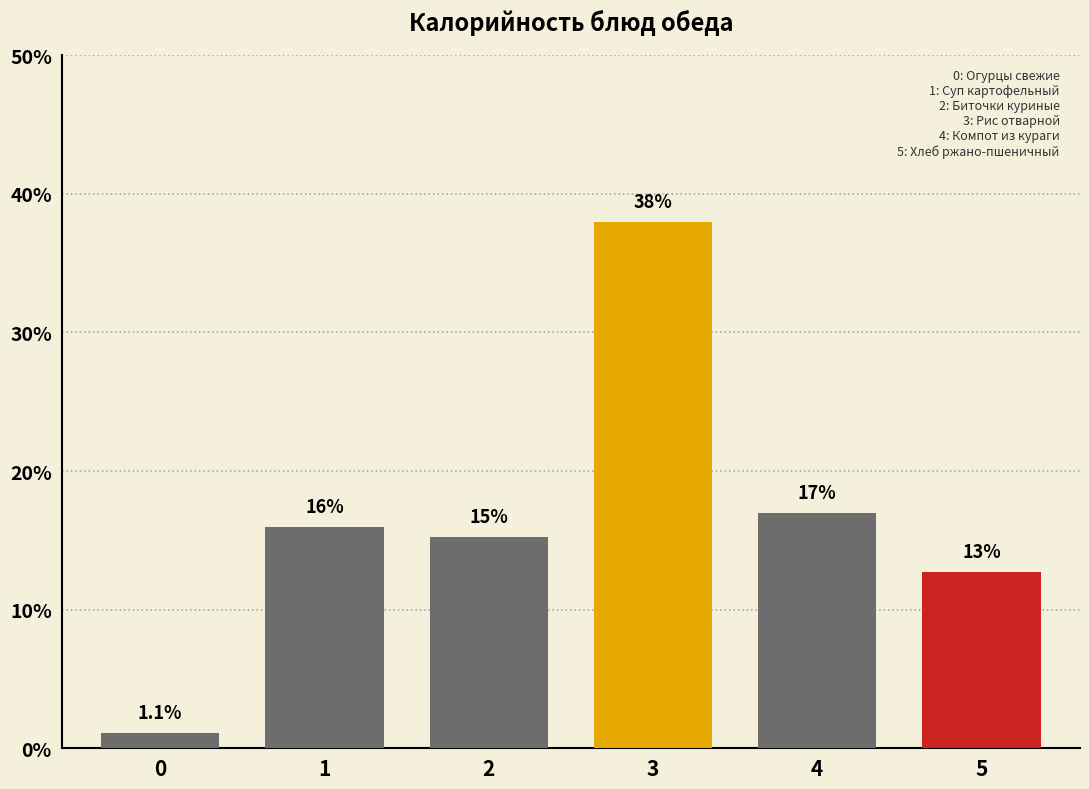

Reading left to right, what are all the values shown in this chart?

0=1.1	1=15.9	2=15.3	3=38.0	4=17.0	5=12.7